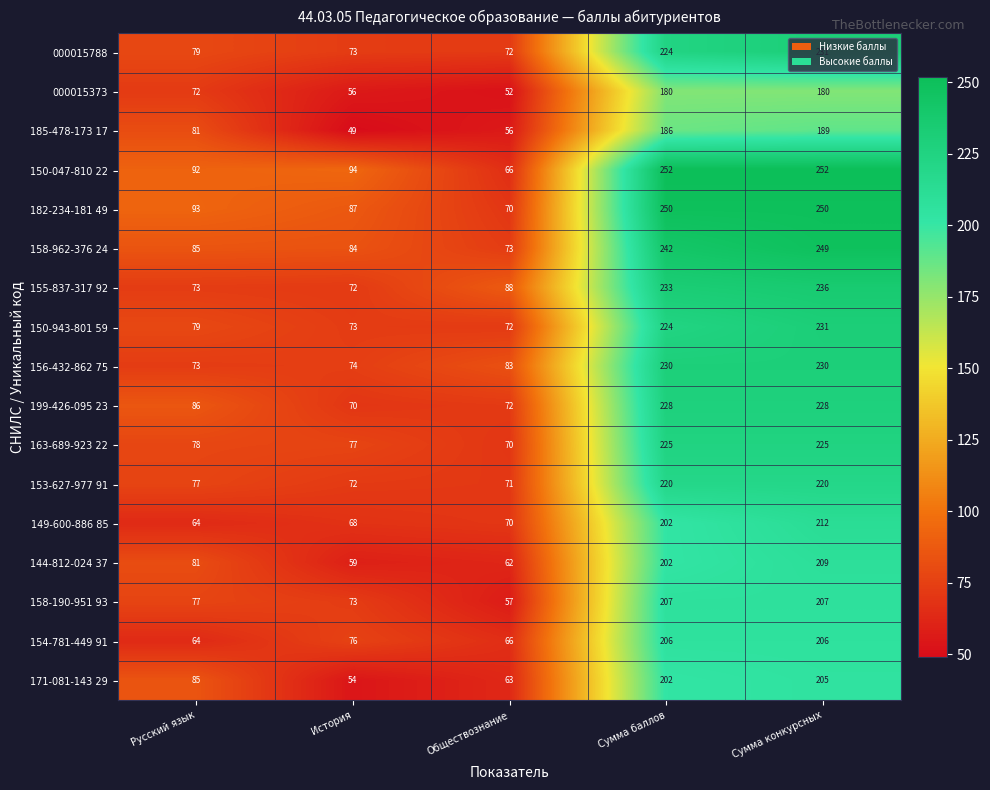

What is the highest value of the 154-781-449 91 series?

206